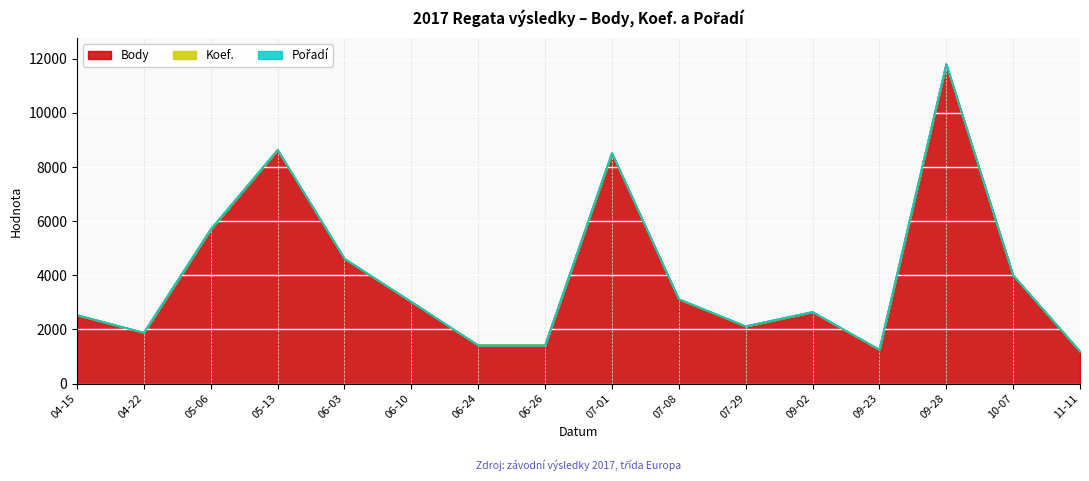

The value of Pořadí at 2017-07-01 is 1. True or false?

False